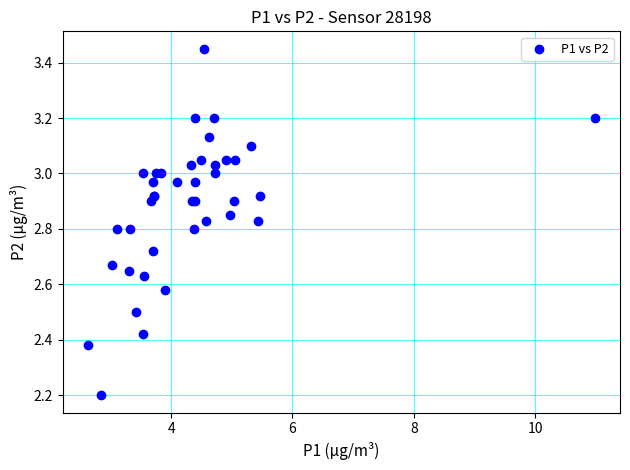

What Y value in the scatter plot is closest to 2?

2.2